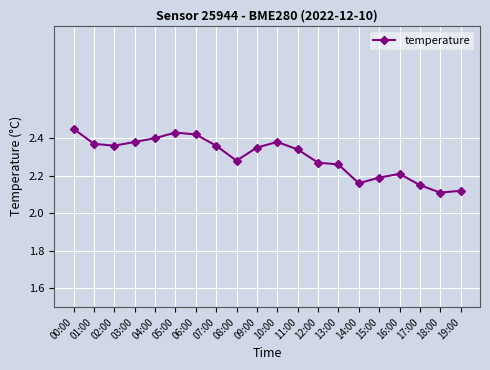

Approximately how many times larger is the value at 17:00 compared to 08:00?

0.9